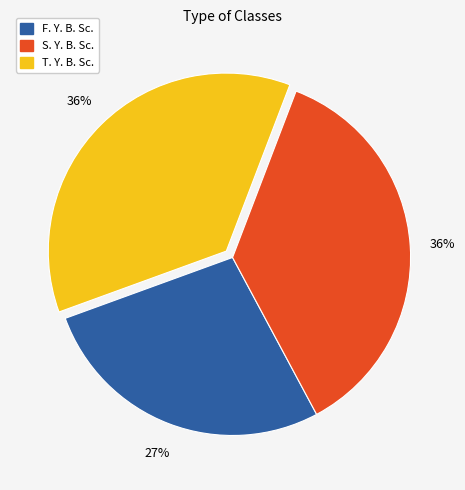

What percentage is the T. Y. B. Sc. slice, to the nearest percent?

36%